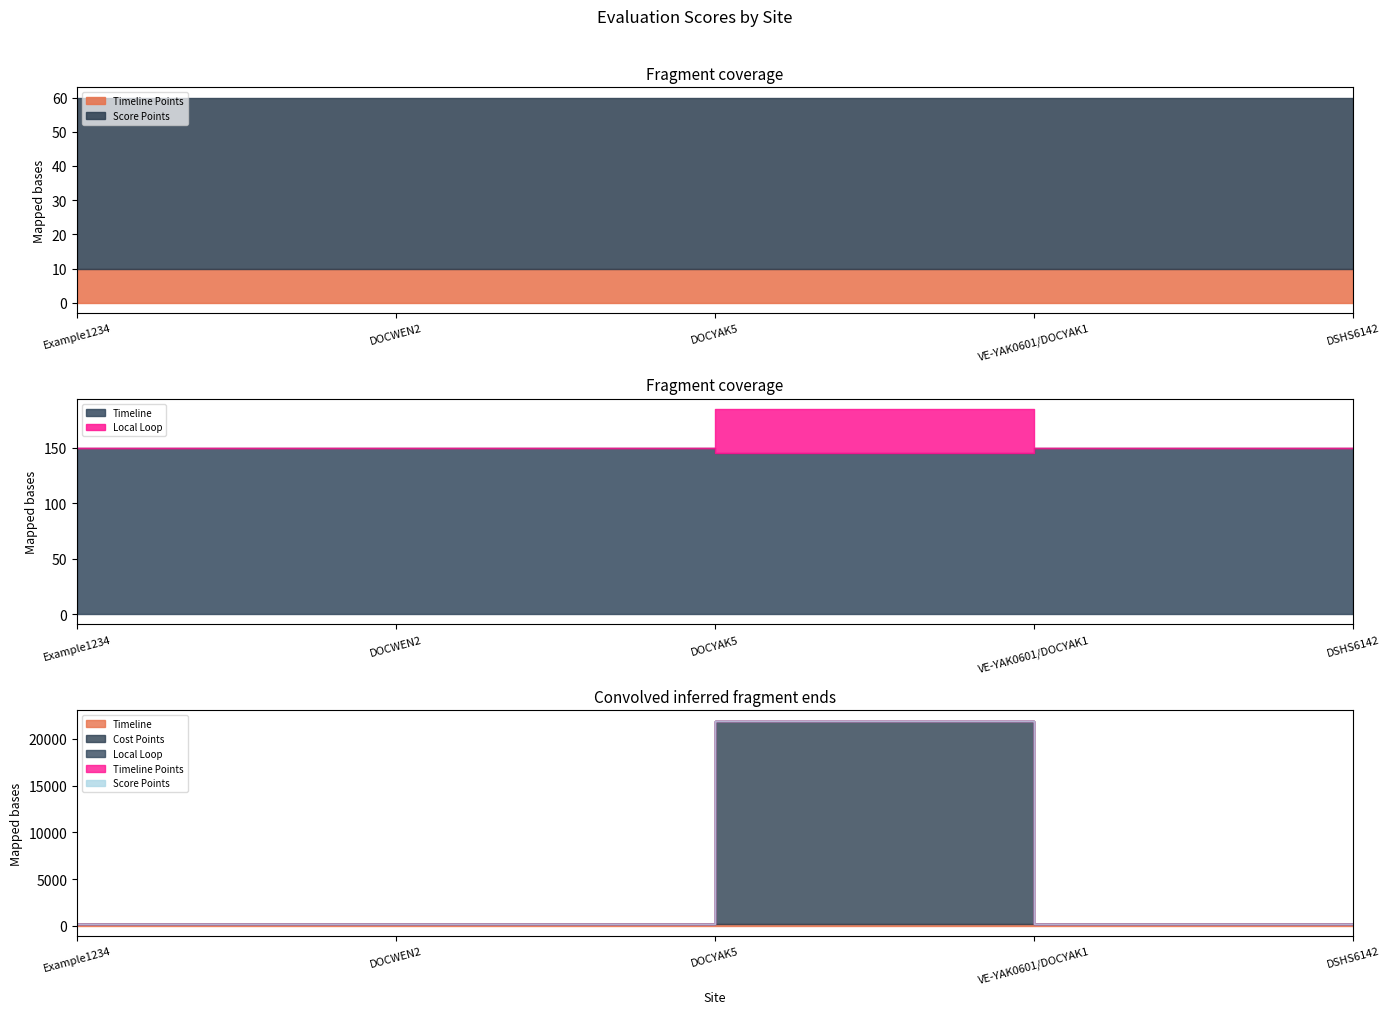

At DSHS6142, list the series in order from smallest to largest.

Cost Points, Local Loop, Timeline Points, Score Points, Timeline